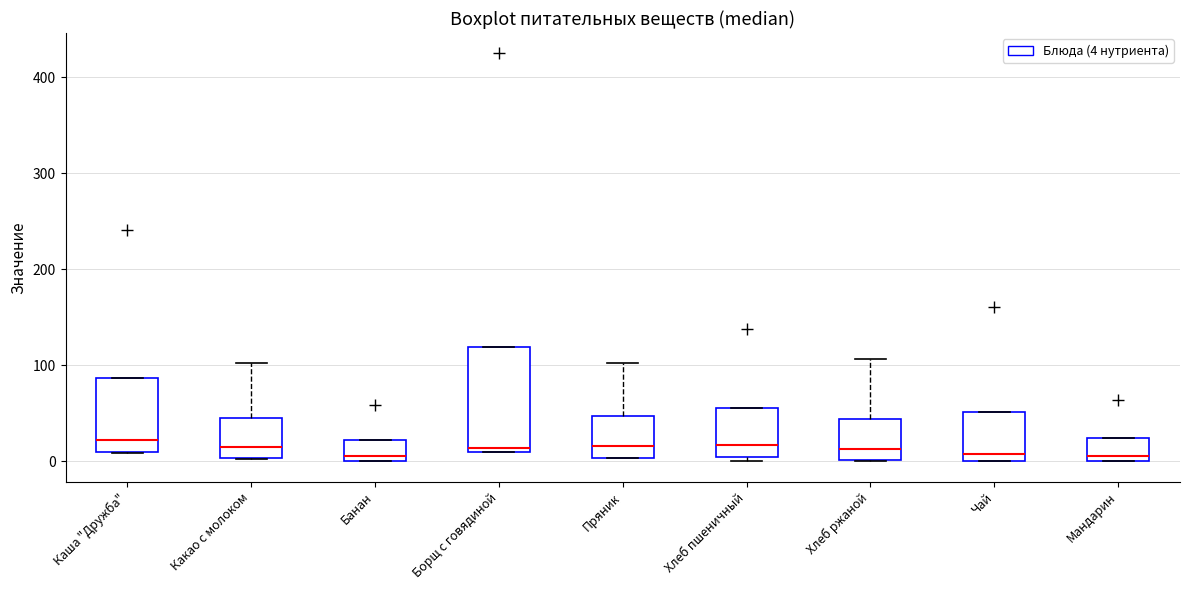

Where is the upper edge of the box for Мандарин on the y-axis? The values are not printed on the chart, so give them approximately, as read against the axis.

20